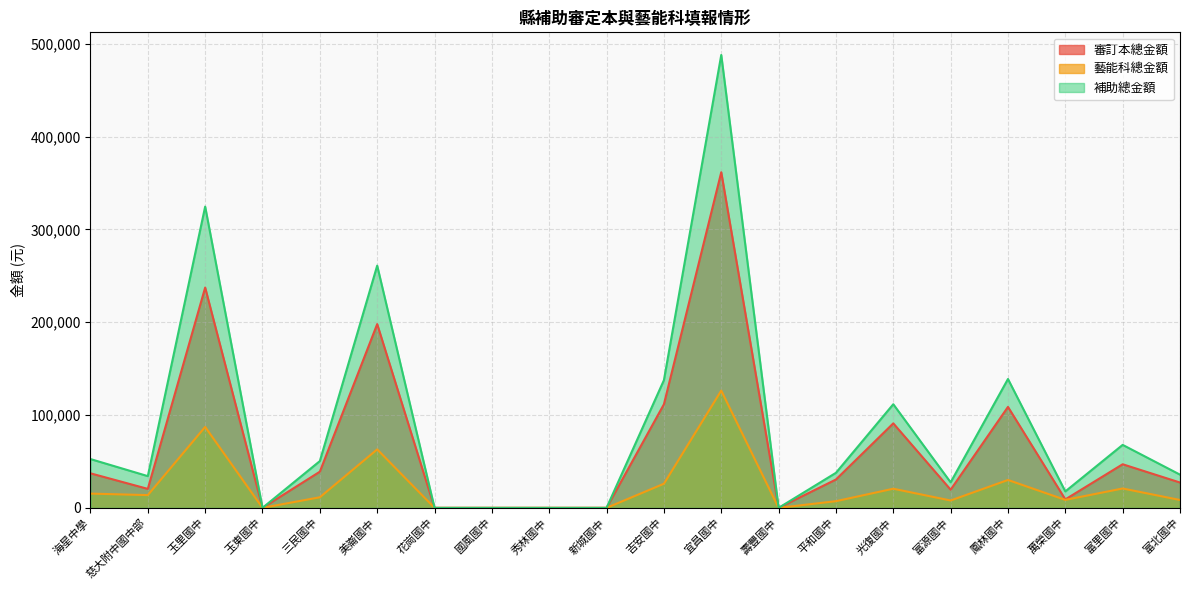

Is the value of 審訂本總金額 at 富源國中 greater than the value of 補助總金額 at 光復國中?

No